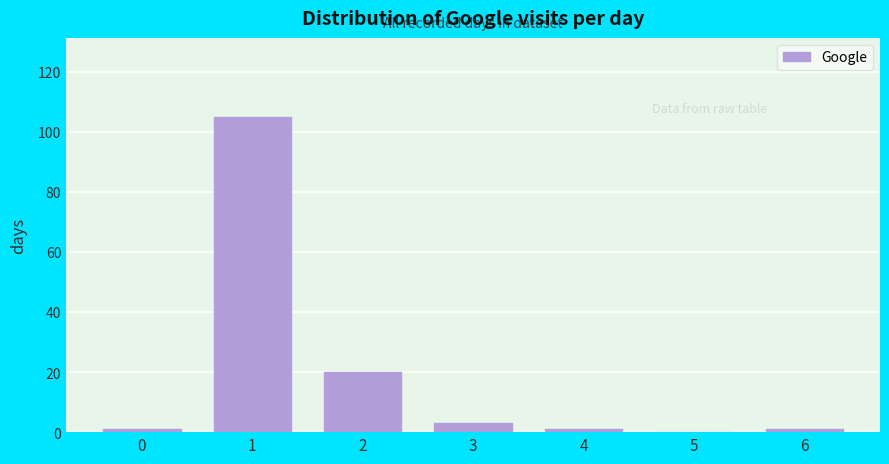

Reading right to left, what are all the values shown in this chart?

6=1	5=0	4=1	3=3	2=20	1=105	0=1